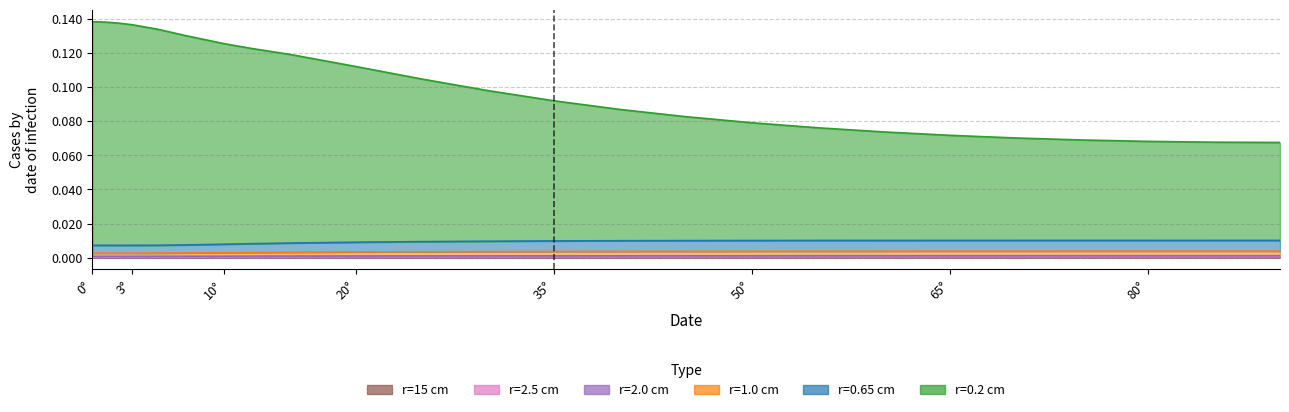

True or false: r=15 cm and r=2.0 cm intersect in this chart.

False